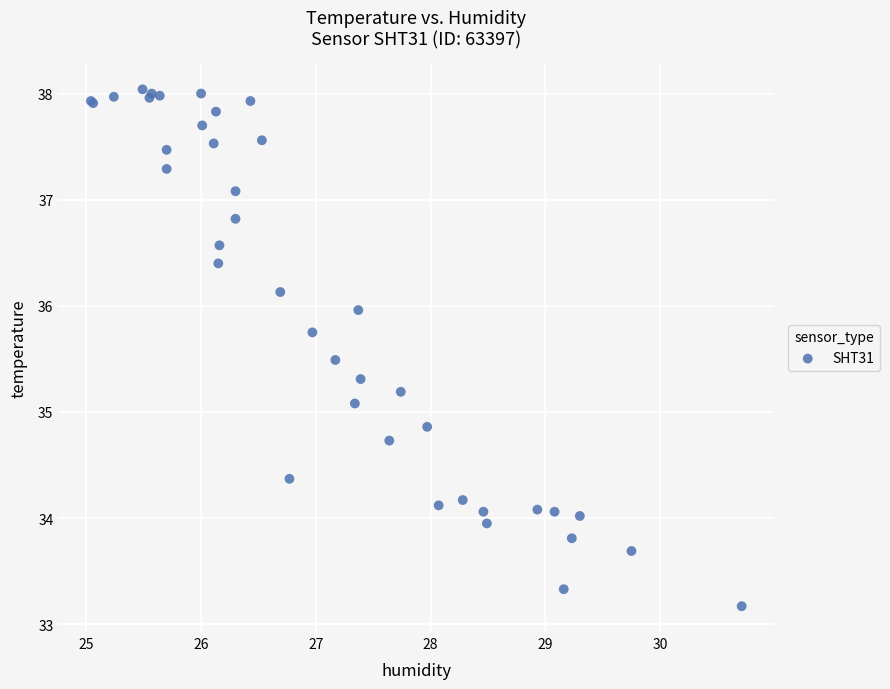

What Y value in the scatter plot is closest to 35?

35.1